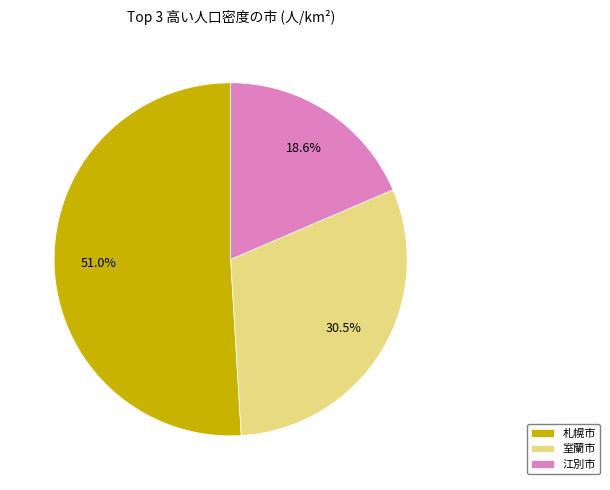

How many segments does this pie chart have?

3